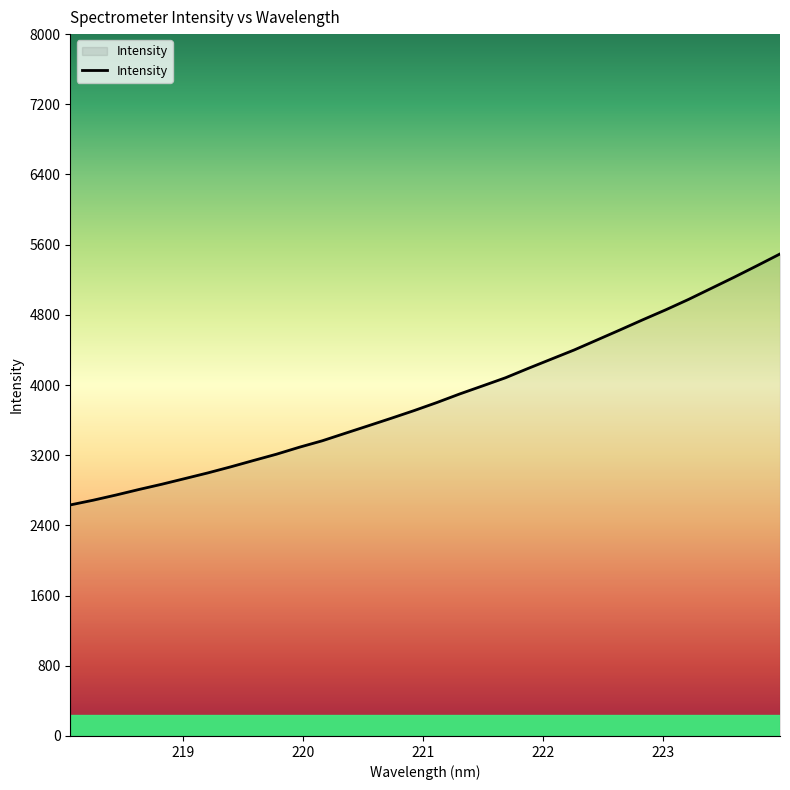

What is the difference between the maximum and minimum values?

2860.6